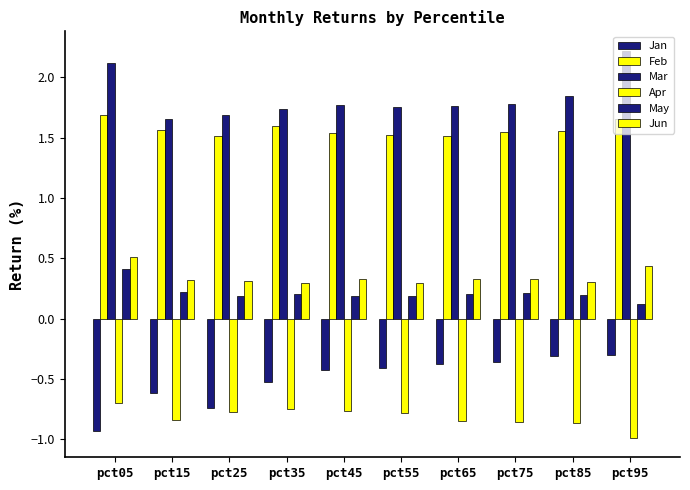

Count the number of categories in the chart.

10